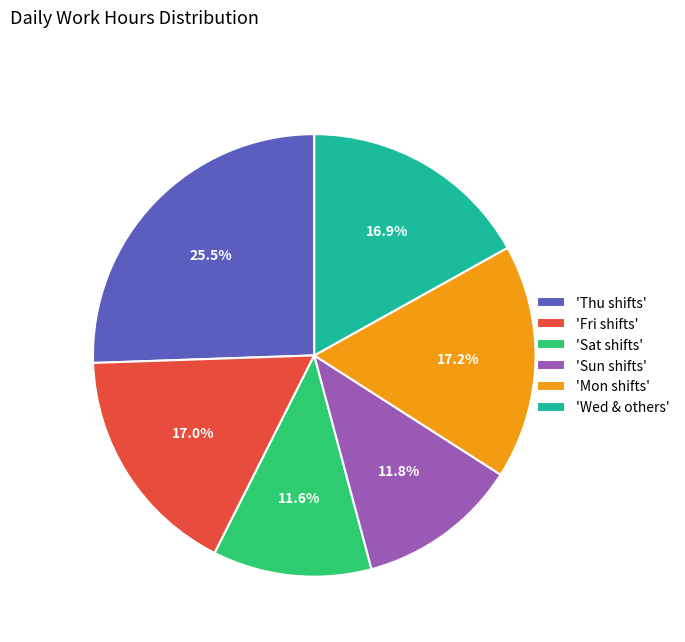

Does any single category account for the majority?

No